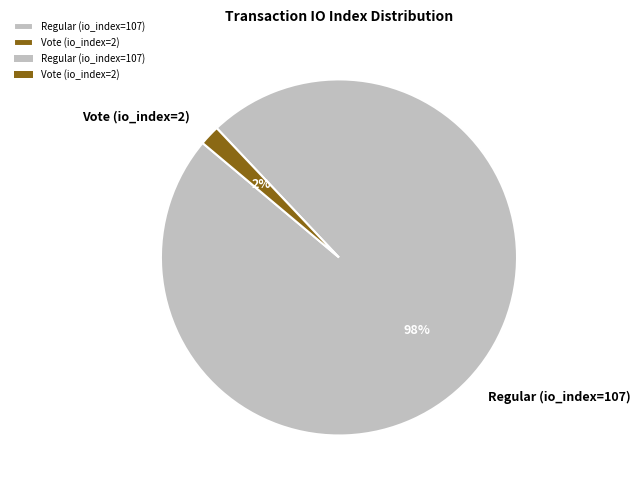

How many slices are in this pie chart?

2